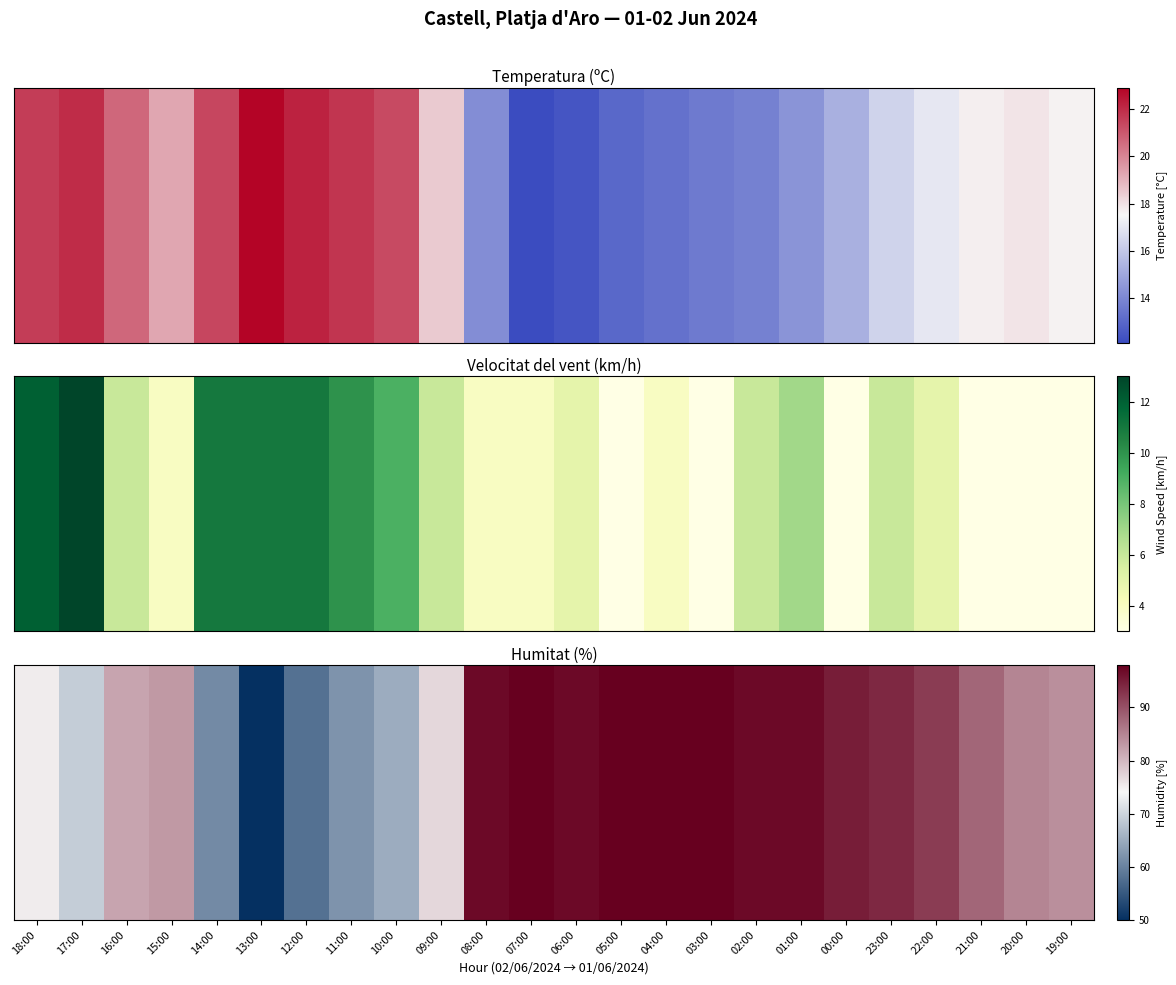

What is the sum of the values at 01:00 and 13:00?

147